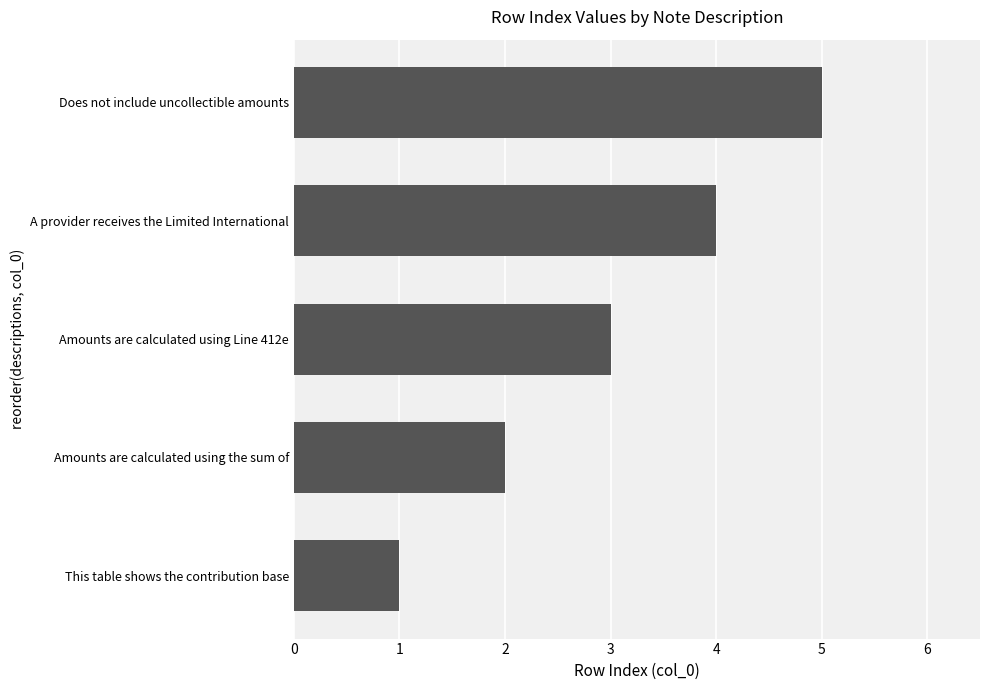

Is it true that the value at A provider receives the Limited International is 2?

False